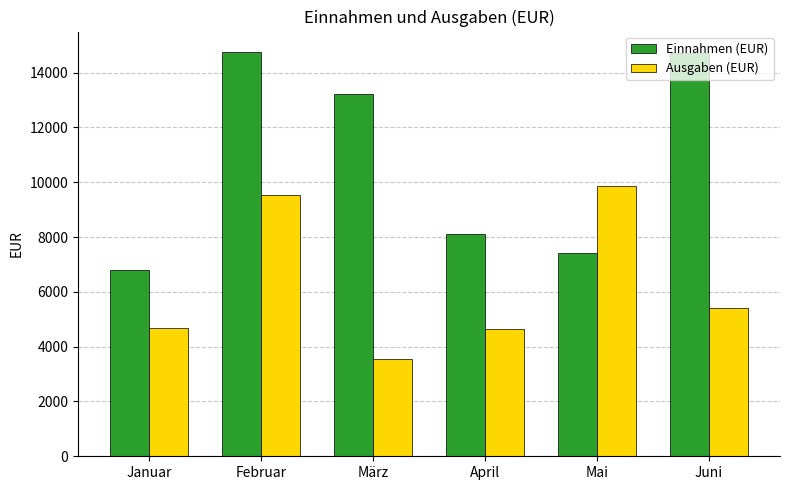

How many values in the Einnahmen (EUR) series are below 13212?

3